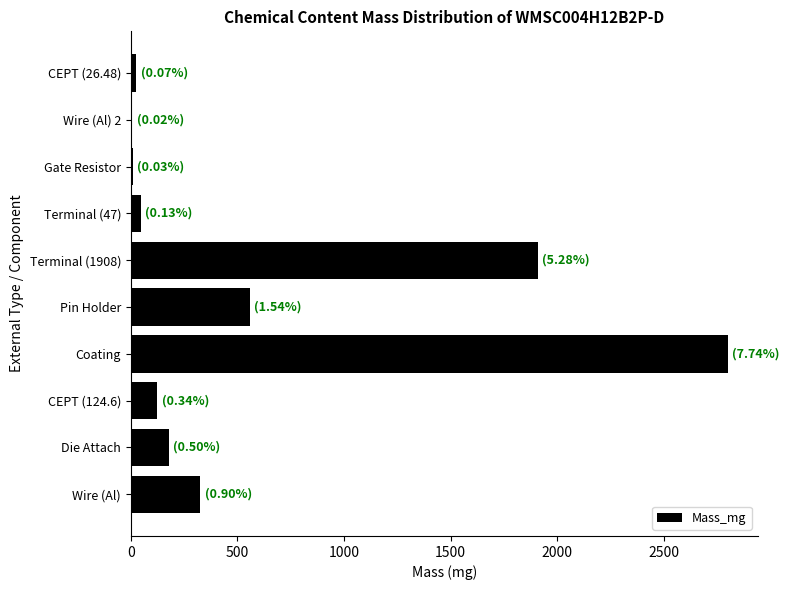

What is the maximum value shown in the chart?

2800.0